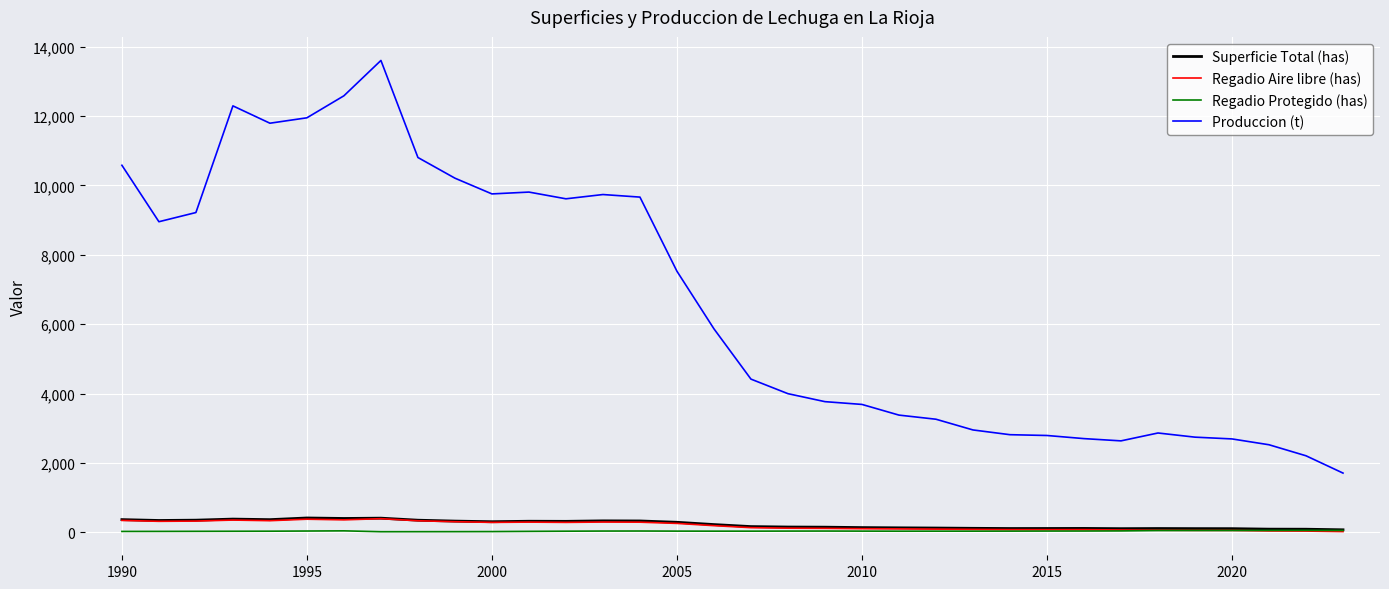

Which series has the widest spread of values?

Produccion (t)